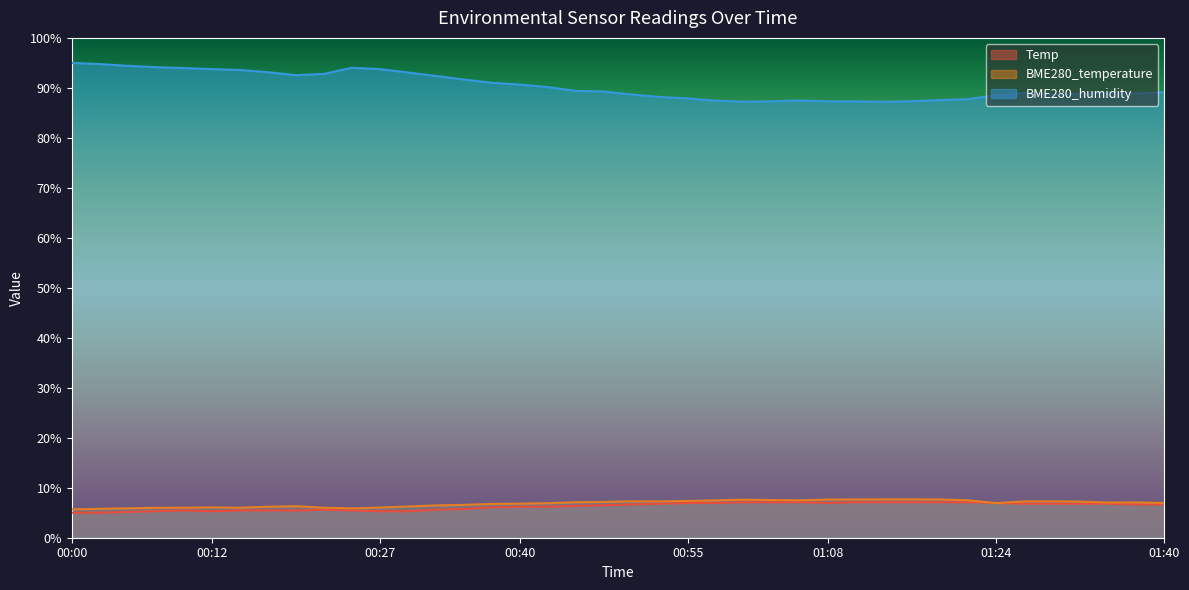

At which label is BME280_temperature closest to 6?

00:10